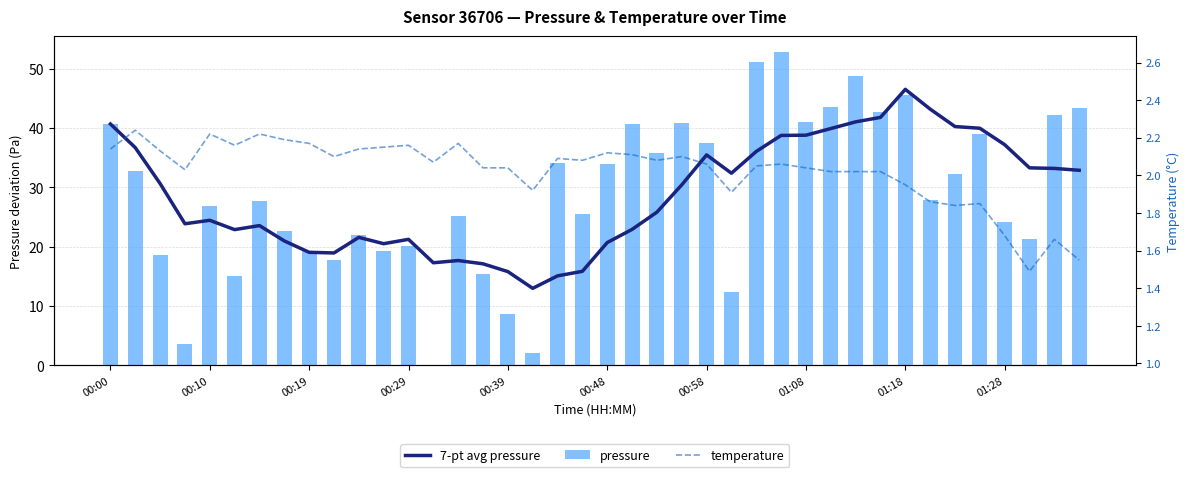

Reading left to right, list all the values displayed in this chart.

7-pt avg pressure: 40.7	36.7	30.6	23.9	24.4	22.9	23.6	21.0	19.1	18.9	21.6	20.5	21.2	17.3	17.7	17.1	15.8	13.0	15.1	15.9	20.7	22.9	25.8	30.4	35.5	32.4	36.1	38.8	38.8	39.9	41.0	41.8	46.5	43.2	40.3	40.0	37.2	33.3	33.2	32.9
pressure: 40.7	32.7	18.5	3.5	26.8	15.0	27.6	22.6	19.3	17.8	21.9	19.3	20.2	0.0	25.2	15.4	8.6	2.2	34.0	25.5	33.9	40.8	35.8	40.8	37.5	12.4	51.2	52.9	41.0	43.6	48.7	42.8	45.5	27.9	32.2	39.0	24.2	21.4	42.1	43.3
temperature: 2.1	2.2	2.1	2.0	2.2	2.2	2.2	2.2	2.2	2.1	2.1	2.1	2.2	2.1	2.2	2.0	2.0	1.9	2.1	2.1	2.1	2.1	2.1	2.1	2.1	1.9	2.0	2.1	2.0	2.0	2.0	2.0	1.9	1.9	1.8	1.9	1.7	1.5	1.7	1.6